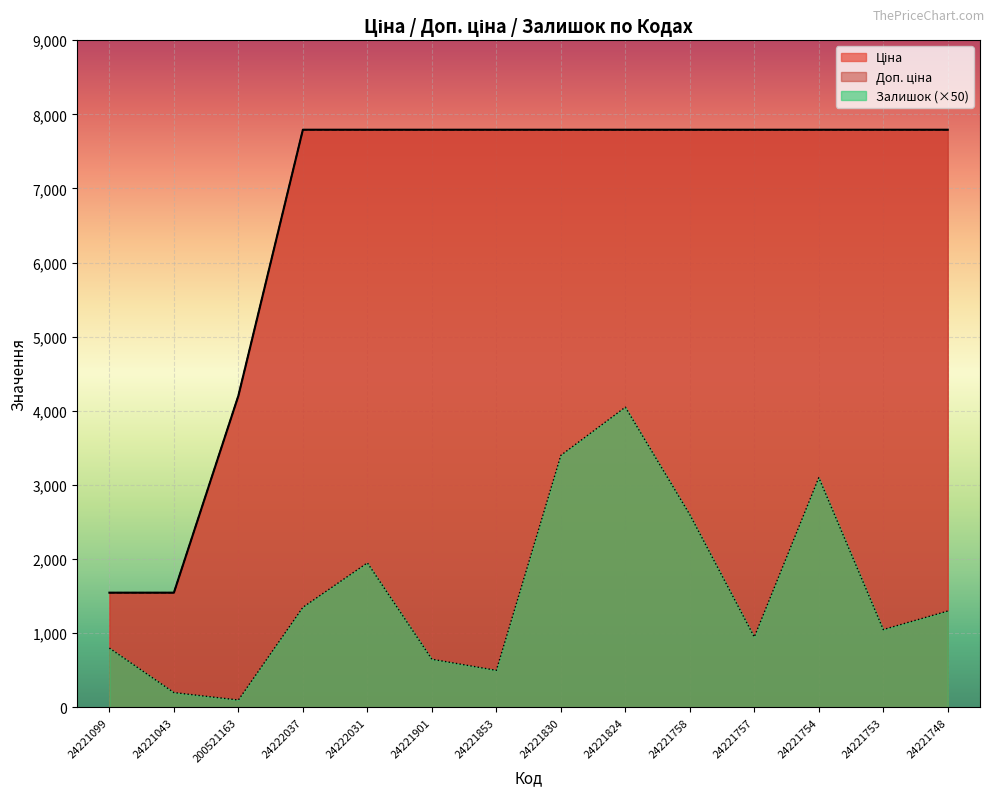

Which has a higher value, 24221753 or 24221830?

24221753